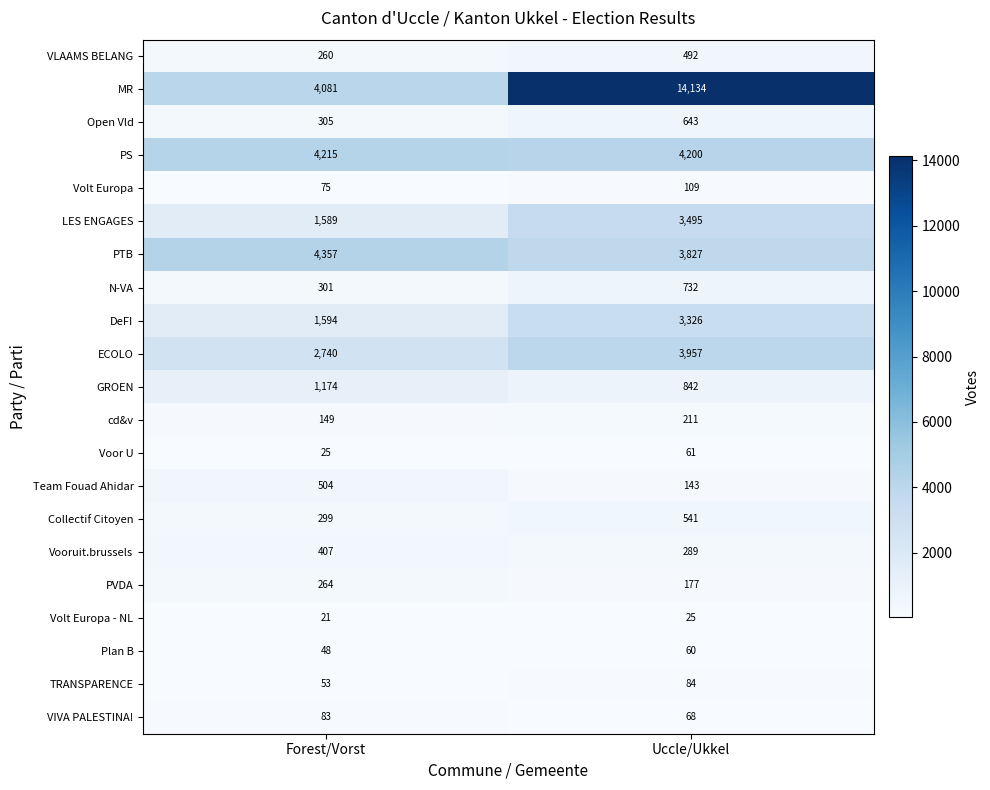

True or false: Voor U has a value of 25 at Forest/Vorst.

True